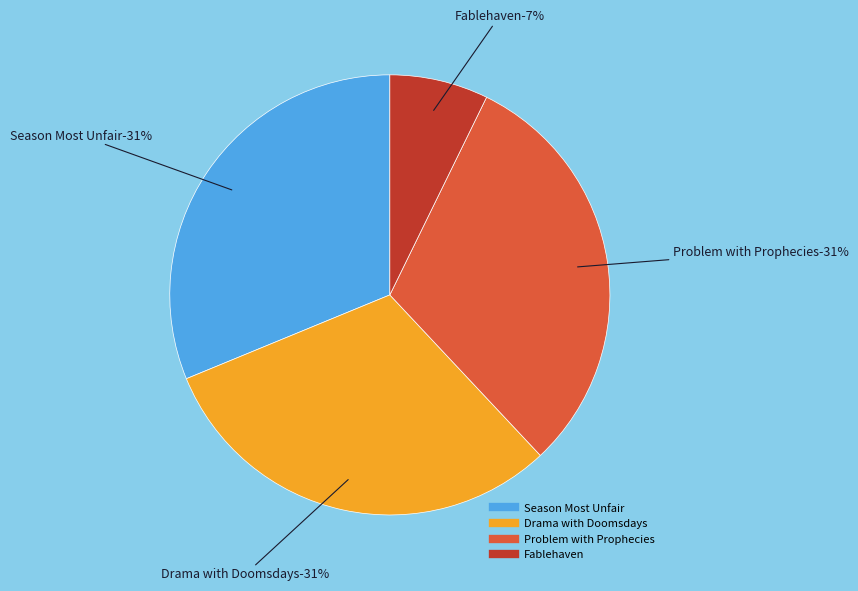

Does any single category account for the majority?

No